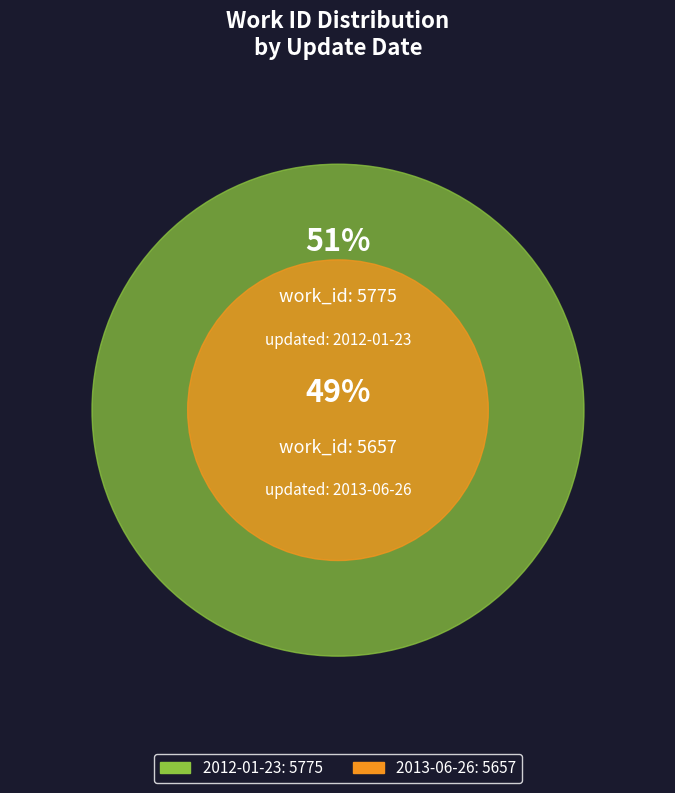

Which has a higher value, 2013-06-26 or 2012-01-23?

2012-01-23